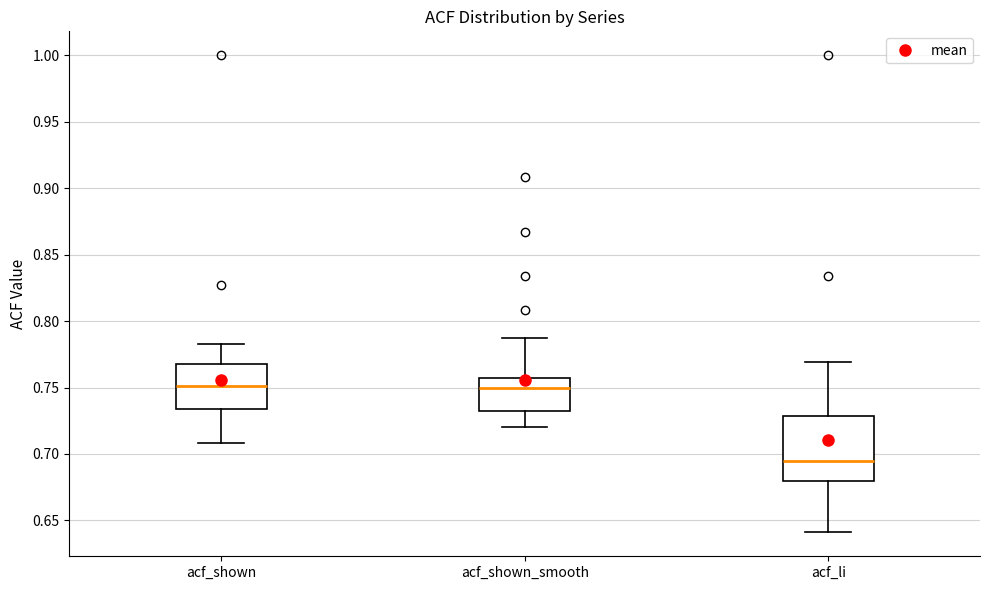

Where does the upper whisker of the box for acf_li end on the y-axis? The values are not printed on the chart, so give them approximately, as read against the axis.

0.770